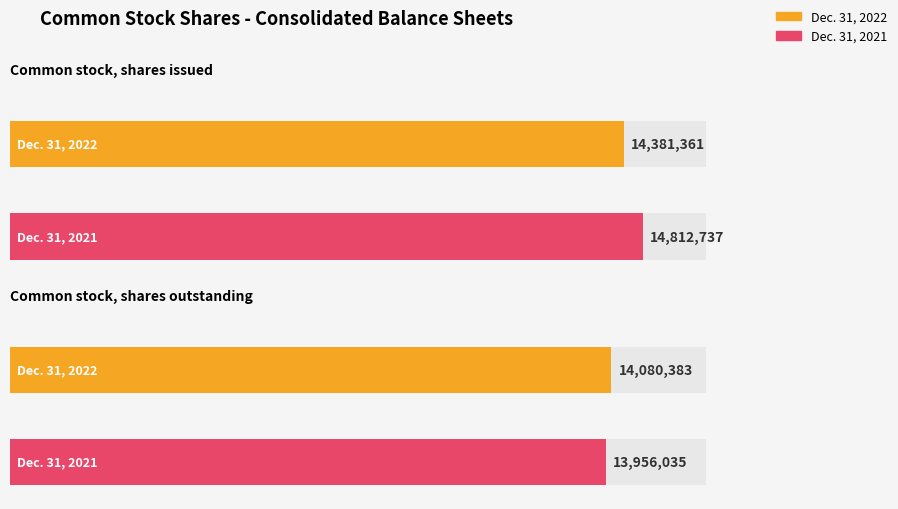

What is the highest value of the Dec. 31, 2021 series?

14812737